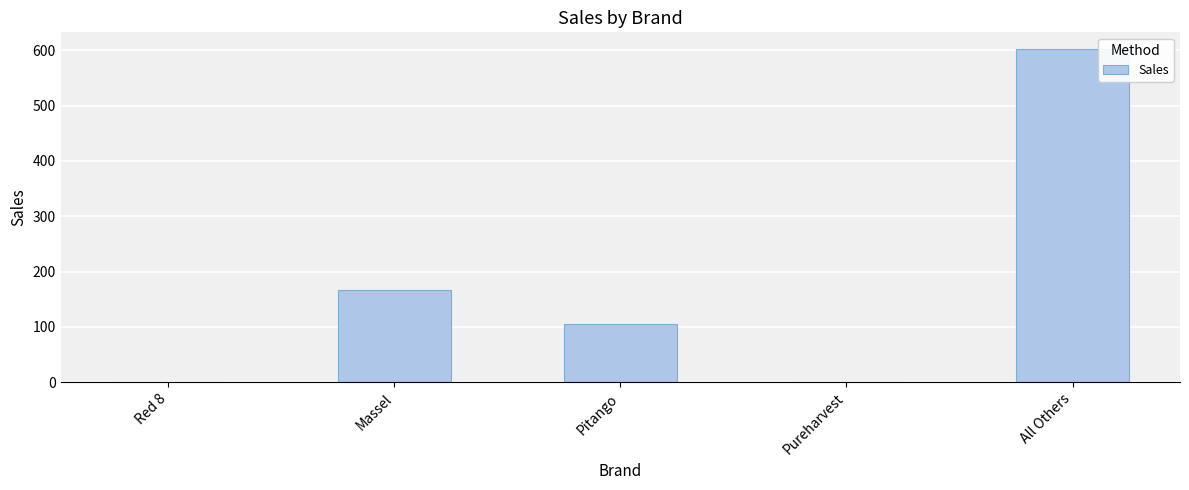

Where is the data nearest to the value 301?

Massel